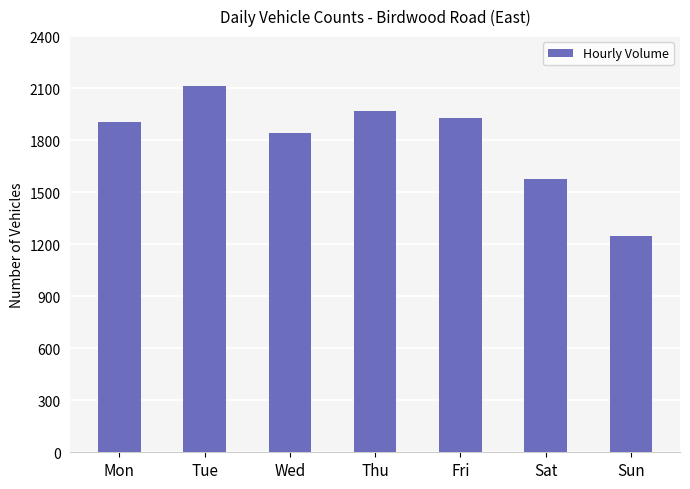

The chart shows a value of 2649 at Wed. True or false?

False